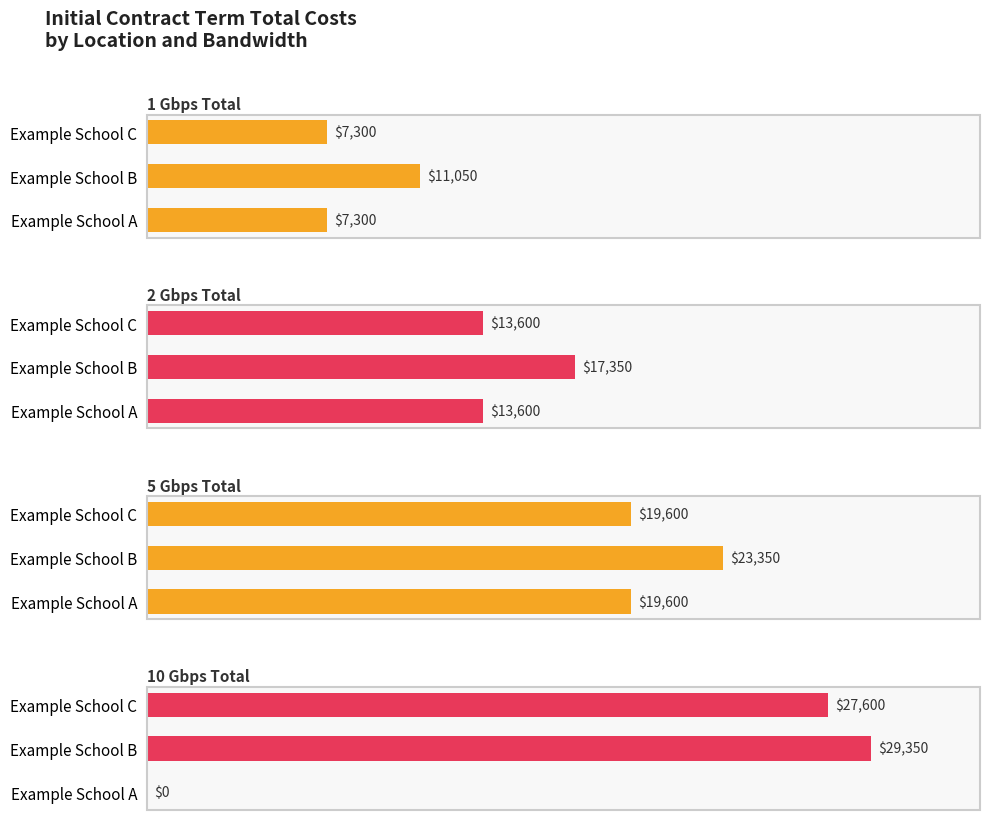

Which series changed the most between Example School A and Example School C?

10 Gbps Total